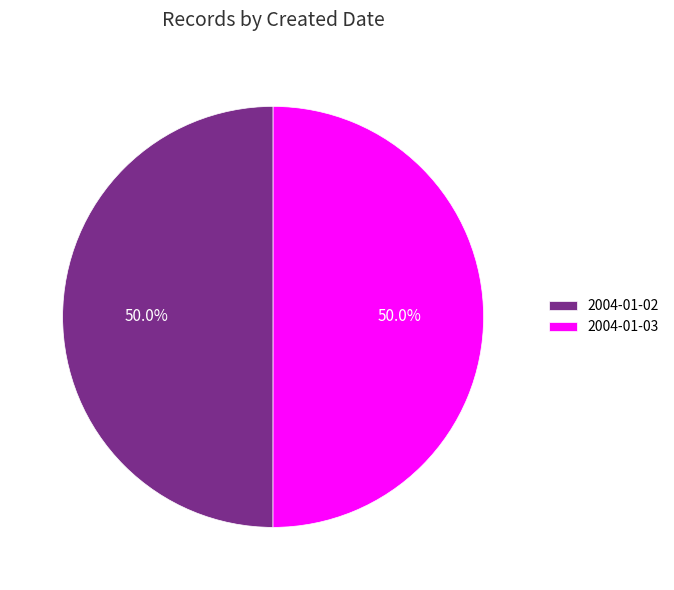

Approximately how many times larger is the value at 2004-01-02 compared to 2004-01-03?

1.0